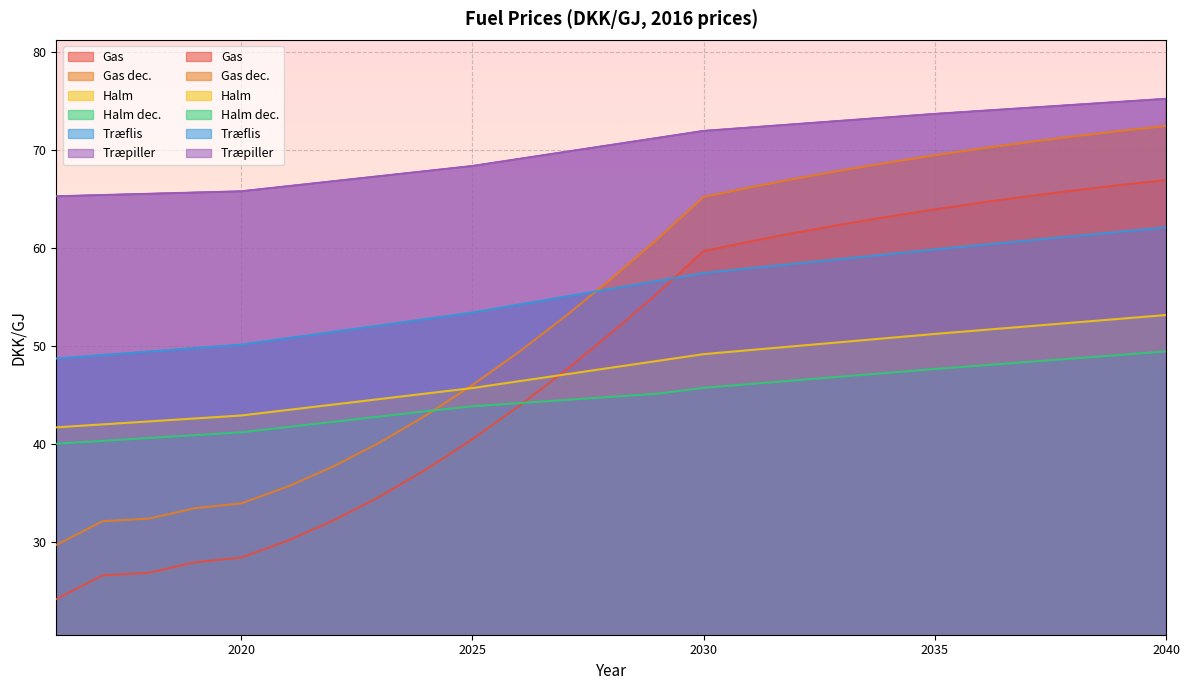

What is the smallest value displayed?

24.2